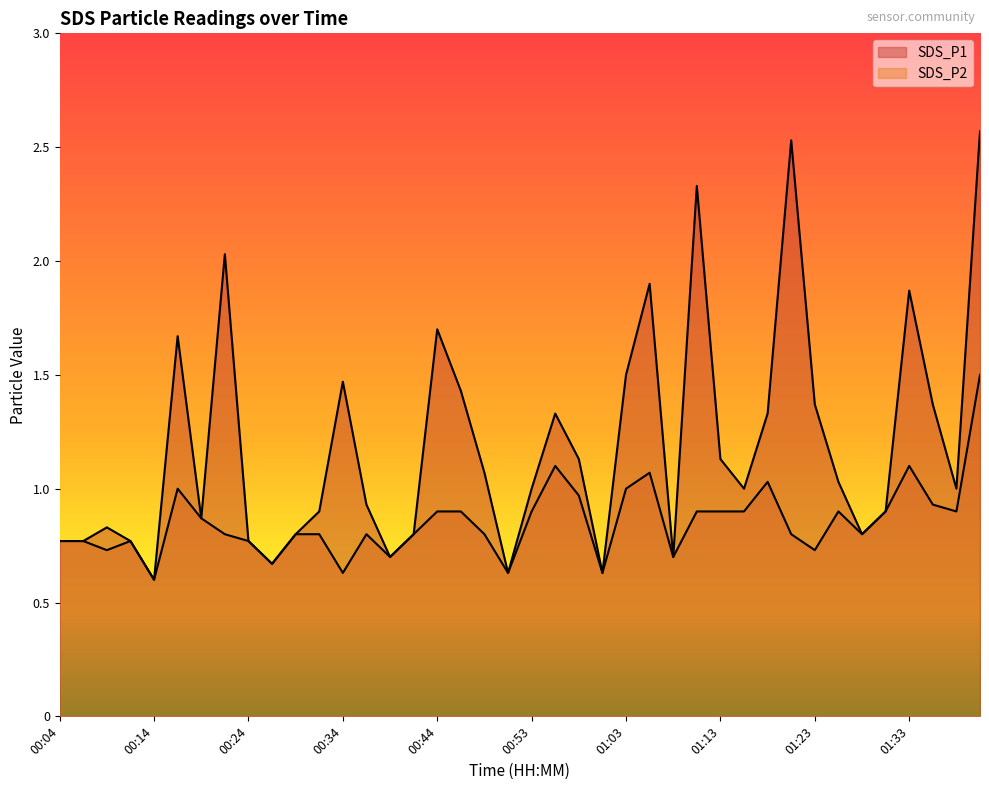

What is the lowest value of the SDS_P2 series?

0.6